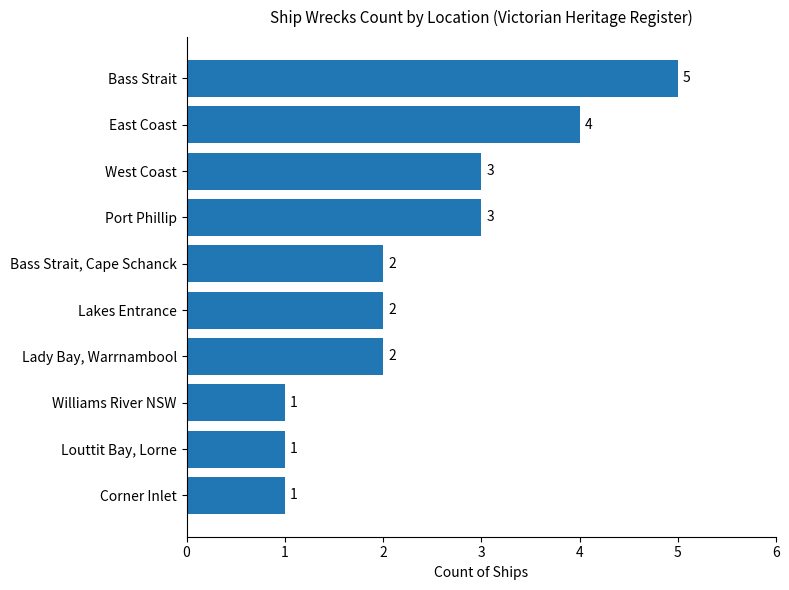

How many data points are less than 2?

3